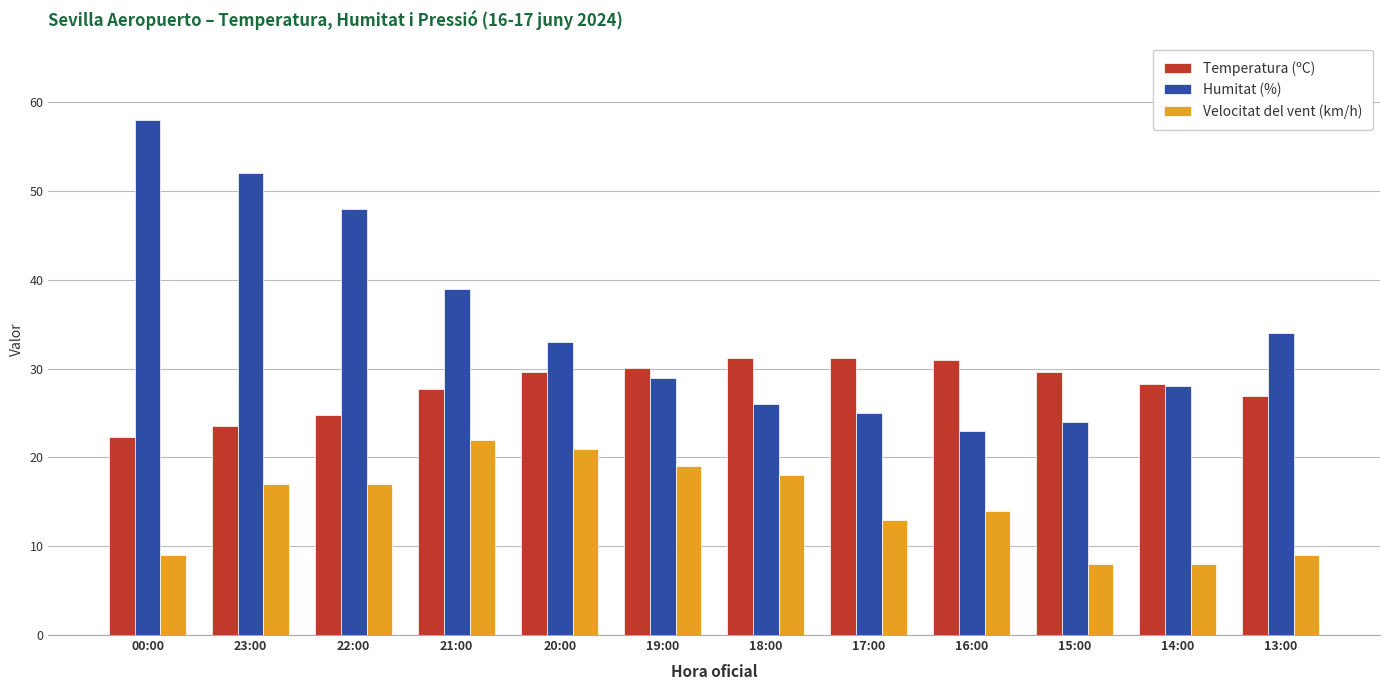

Does the chart contain any negative values?

No